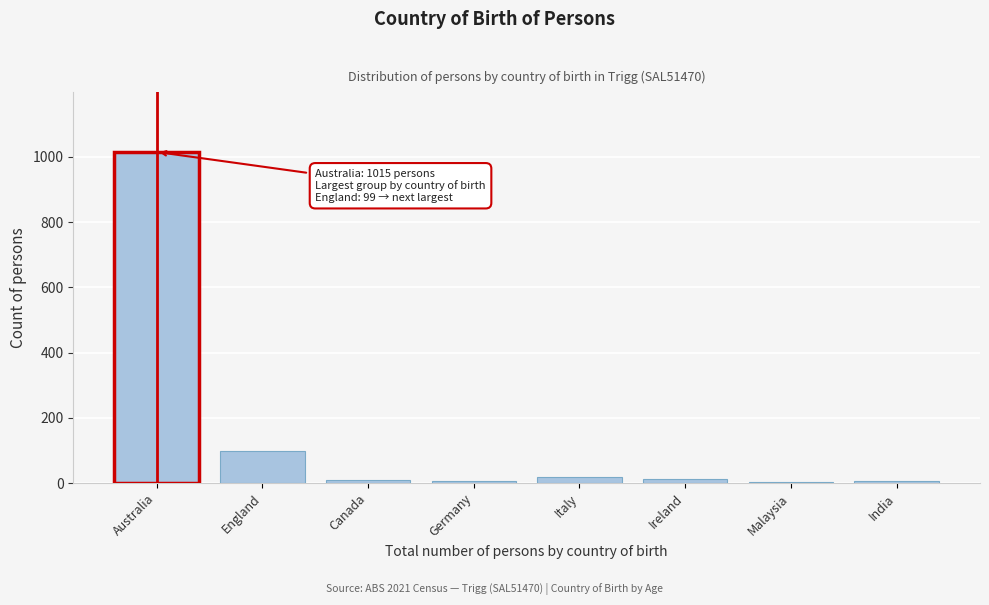

At which category does the chart reach its peak across all series?

Australia